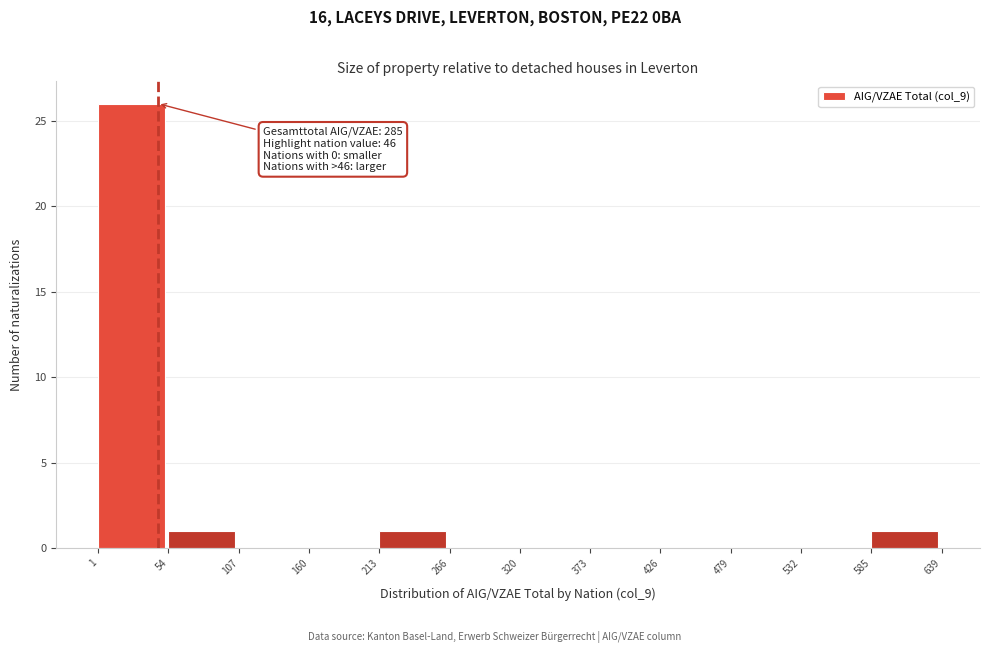

Over which range of the x-axis is the bar tallest?

1 to 54